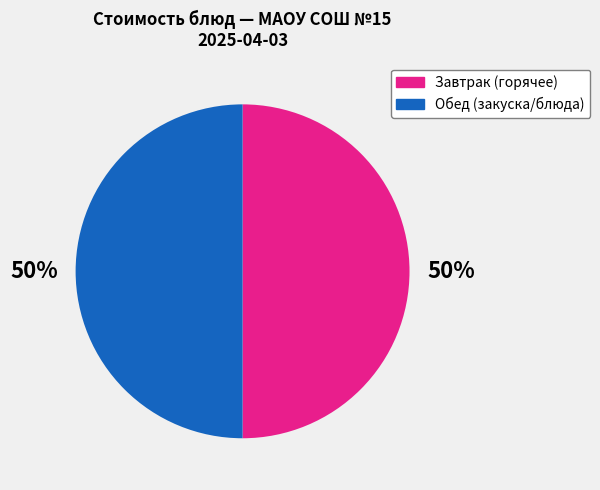

To the nearest percent, what is the average slice percentage?

50%